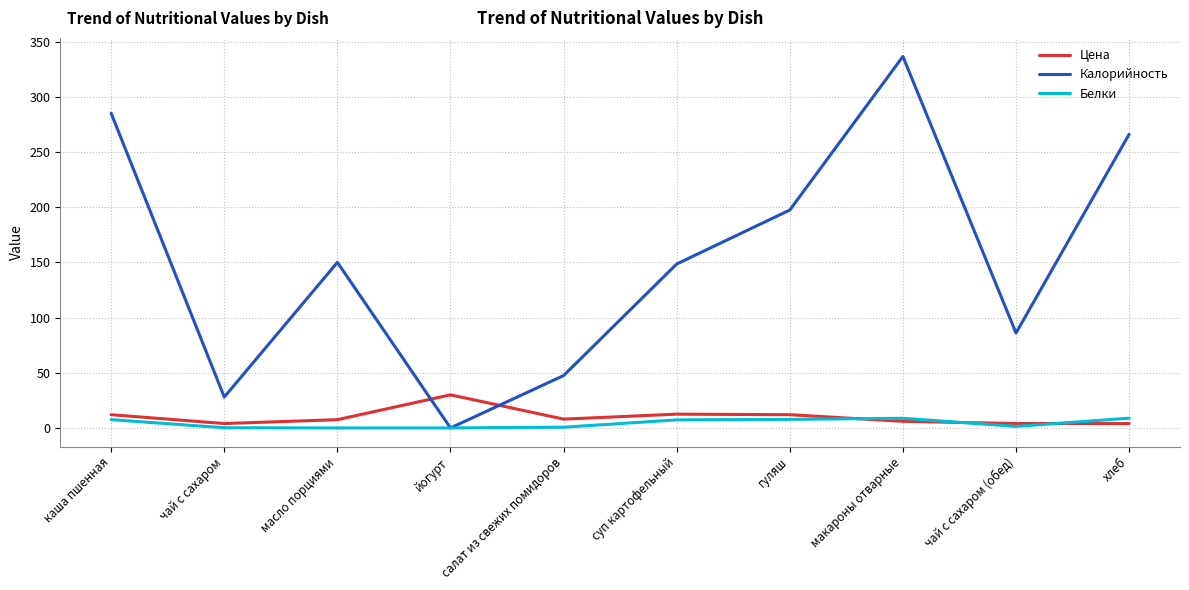

Between which two adjacent categories do Калорийность and Цена first intersect?

масло порциями and йогурт